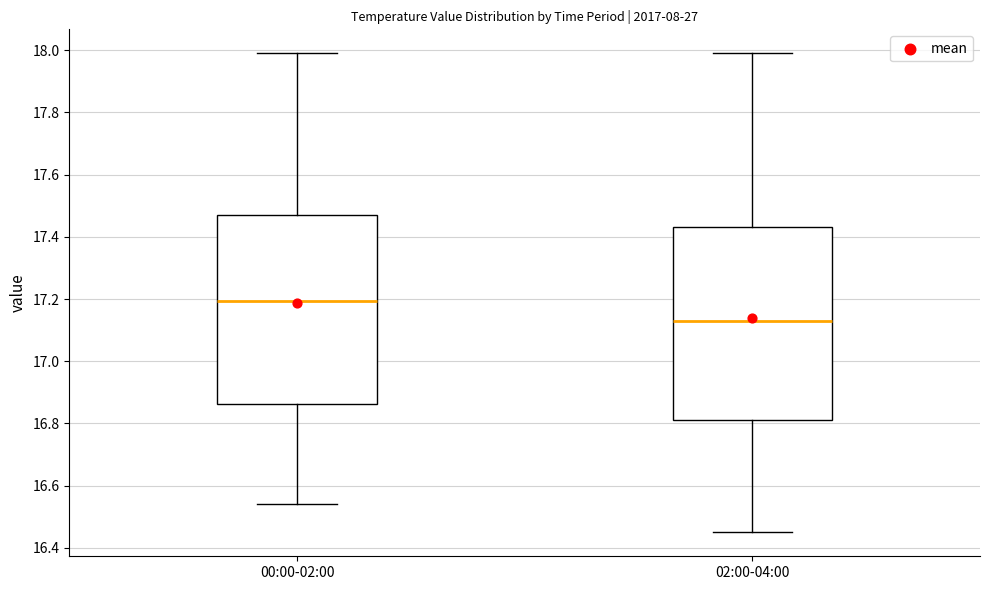

Where does the median line of the box for 02:00-04:00 sit on the y-axis? The values are not printed on the chart, so give them approximately, as read against the axis.

17.14